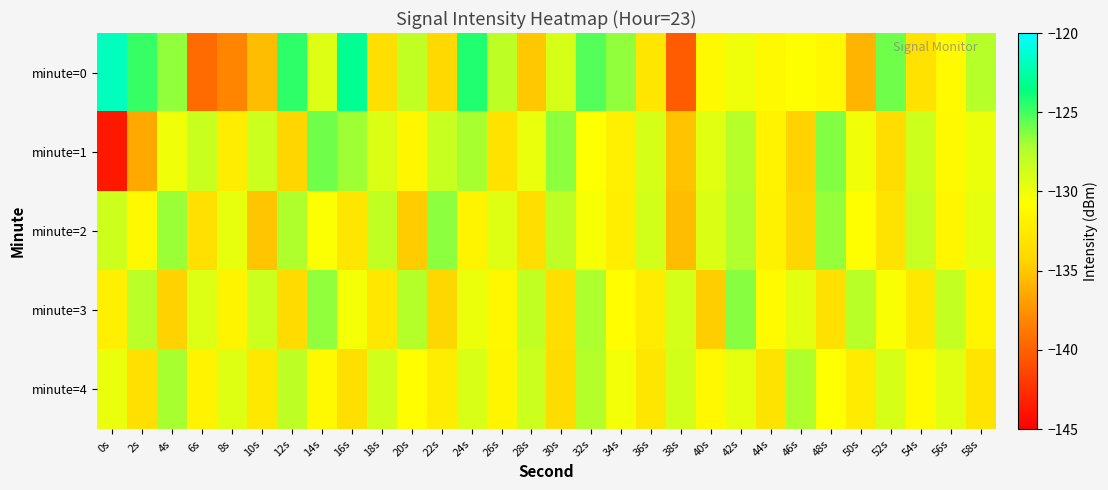

Reading right to left, what are all the values shown in this chart?

minute=0: 58s=-127.6	56s=-131.1	54s=-133.3	52s=-125.9	50s=-135.9	48s=-131.3	46s=-130.8	44s=-131.2	42s=-130.0	40s=-131.2	38s=-140.2	36s=-133.0	34s=-126.6	32s=-125.3	30s=-128.9	28s=-135.0	26s=-127.9	24s=-124.2	22s=-134.0	20s=-128.1	18s=-133.5	16s=-123.1	14s=-129.2	12s=-124.6	10s=-135.5	8s=-138.2	6s=-139.5	4s=-126.6	2s=-124.7	0s=-121.9
minute=1: 58s=-129.9	56s=-131.2	54s=-128.5	52s=-133.7	50s=-130.1	48s=-126.3	46s=-134.5	44s=-131.8	42s=-127.6	40s=-129.4	38s=-135.2	36s=-128.9	34s=-132.1	32s=-130.7	30s=-126.5	28s=-129.8	26s=-133.2	24s=-127.1	22s=-128.3	20s=-131.5	18s=-129.2	16s=-126.9	14s=-125.9	12s=-134.3	10s=-128.4	8s=-132.2	6s=-128.4	4s=-130.1	2s=-136.5	0s=-143.6
minute=2: 58s=-129.6	56s=-131.5	54s=-128.3	52s=-133.1	50s=-130.8	48s=-126.7	46s=-134.2	44s=-131.9	42s=-127.4	40s=-129.1	38s=-135.5	36s=-128.7	34s=-132.2	32s=-130.4	30s=-127.9	28s=-133.6	26s=-129.3	24s=-131.7	22s=-126.5	20s=-134.8	18s=-128.1	16s=-132.9	14s=-130.6	12s=-127.3	10s=-135.1	8s=-129.7	6s=-133.4	4s=-126.8	2s=-131.2	0s=-128.5
minute=3: 58s=-131.6	56s=-128.2	54s=-132.7	52s=-130.5	50s=-127.7	48s=-133.3	46s=-129.5	44s=-131.1	42s=-126.4	40s=-134.7	38s=-128.8	36s=-132.4	34s=-130.9	32s=-127.2	30s=-133.6	28s=-128.1	26s=-131.4	24s=-129.9	22s=-134.2	20s=-127.5	18s=-132.8	16s=-130.3	14s=-126.6	12s=-133.9	10s=-128.4	8s=-131.7	6s=-129.2	4s=-134.5	2s=-127.8	0s=-132.1
minute=4: 58s=-133.0	56s=-129.4	54s=-131.1	52s=-128.9	50s=-132.5	48s=-130.7	46s=-127.3	44s=-133.1	42s=-129.6	40s=-131.3	38s=-128.7	36s=-132.9	34s=-130.2	32s=-127.5	30s=-133.8	28s=-128.4	26s=-131.6	24s=-129.0	22s=-132.3	20s=-130.9	18s=-128.6	16s=-133.5	14s=-131.2	12s=-127.9	10s=-132.7	8s=-129.3	6s=-131.8	4s=-127.1	2s=-133.4	0s=-129.8